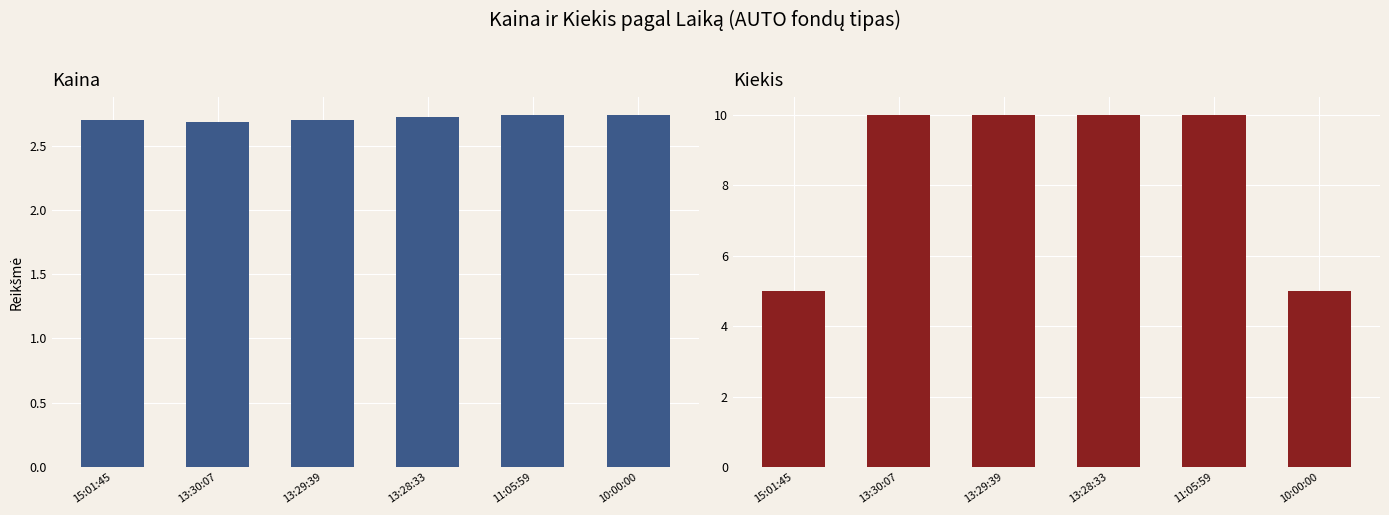

List the labels in order of Kaina value, largest first.

11:05:59, 10:00:00, 13:28:33, 15:01:45, 13:29:39, 13:30:07